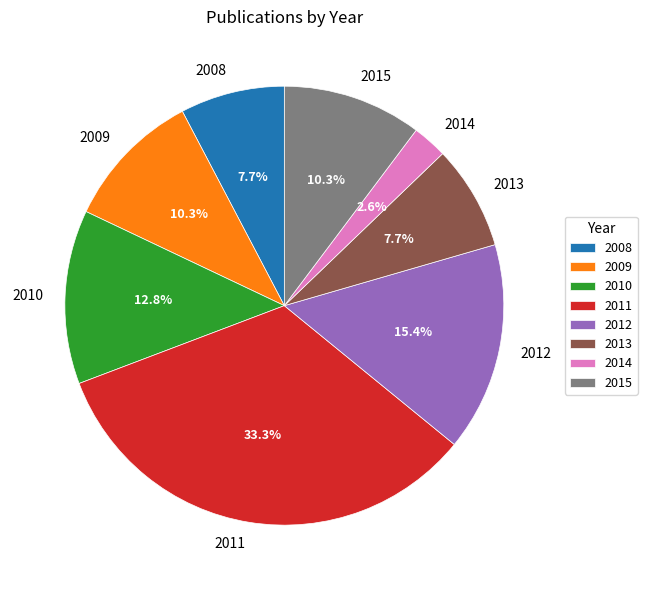

To the nearest percent, what portion does 2009 represent?

10%